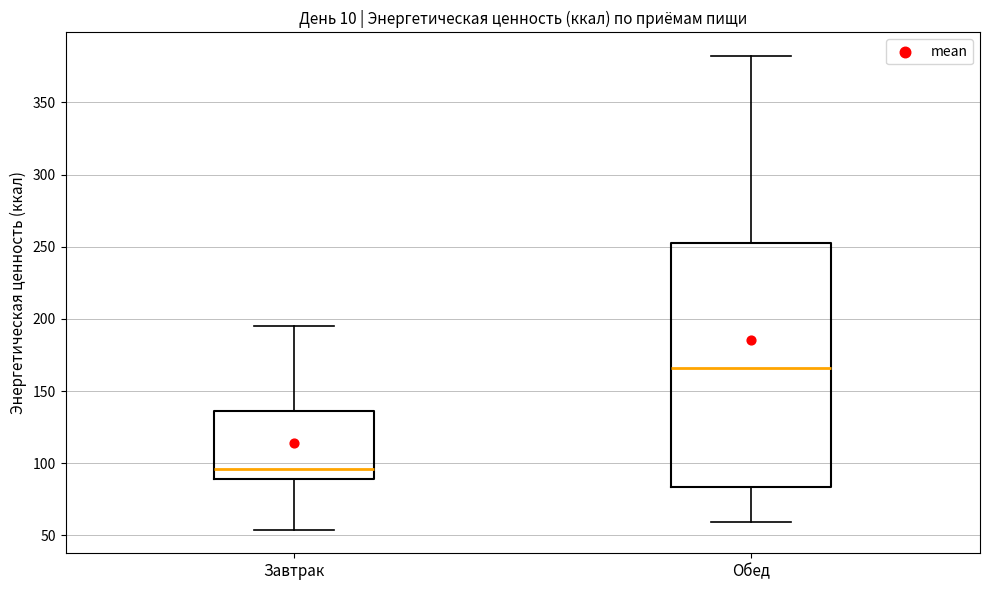

Which box has the highest median line?

Обед